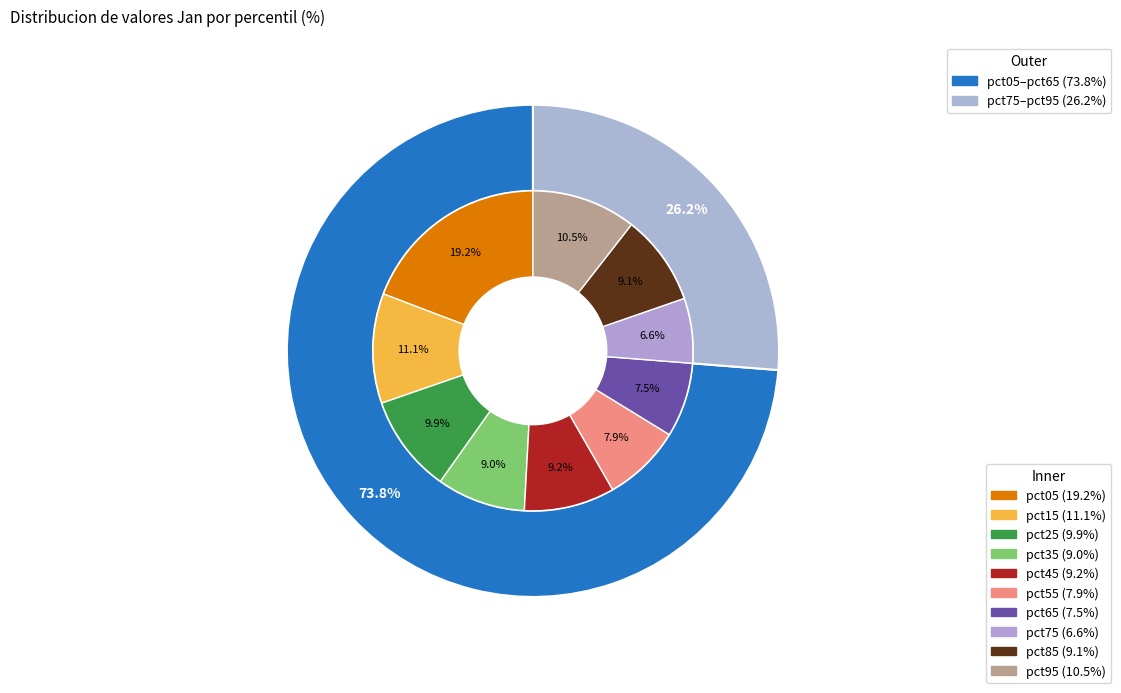

Count the number of slices in the pie.

10